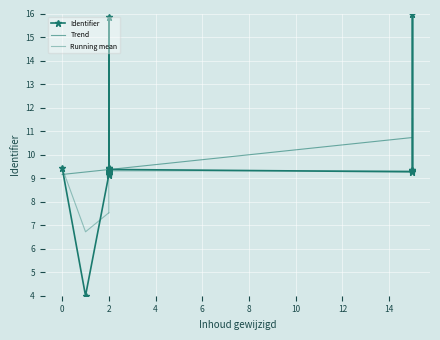

Which series has the largest range (max minus min)?

Identifier